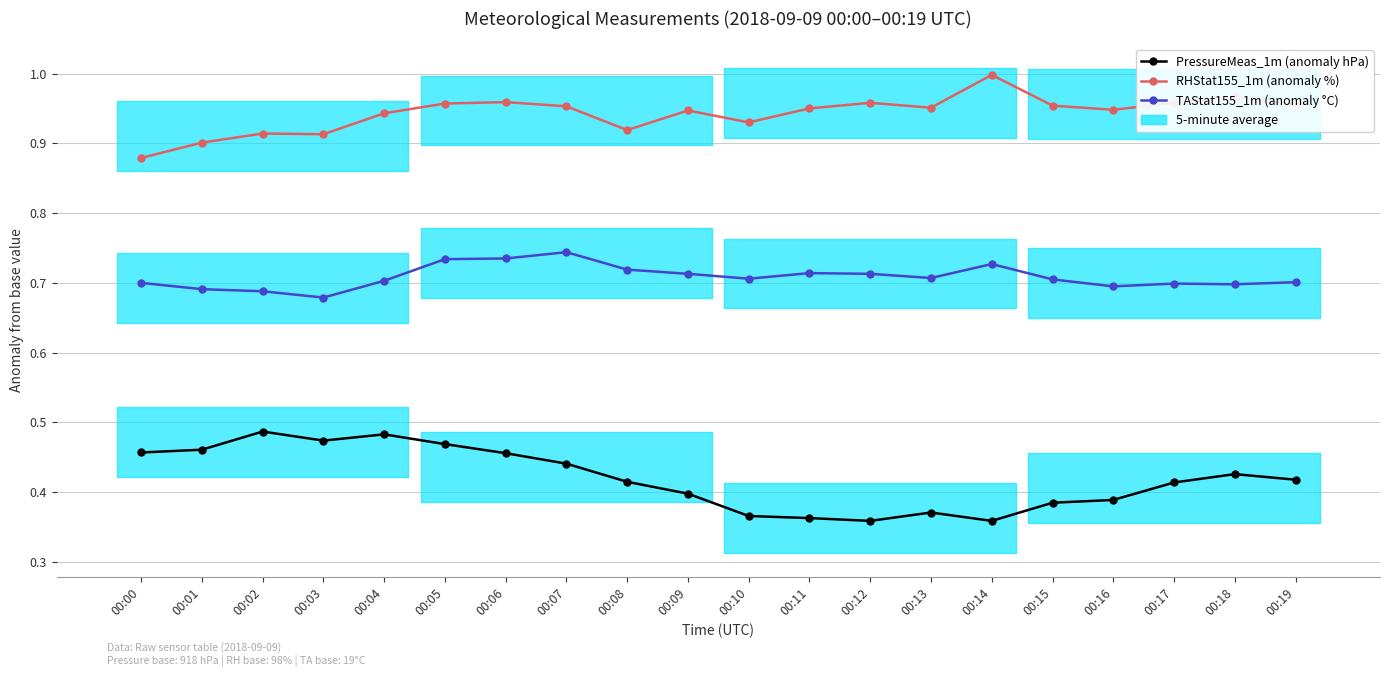

Is it true that TAStat155_1m (anomaly °C) equals 0.3 at 00:01?

False